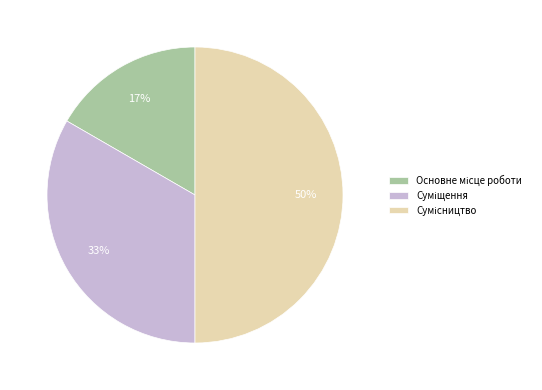

To the nearest percent, what is the difference between the largest and smallest slice percentages?

33%